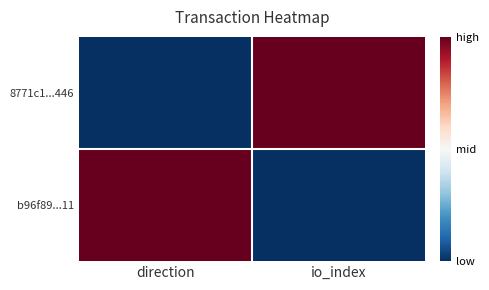

Rank the series at direction from lowest to highest value.

8771c1...446, b96f89...11